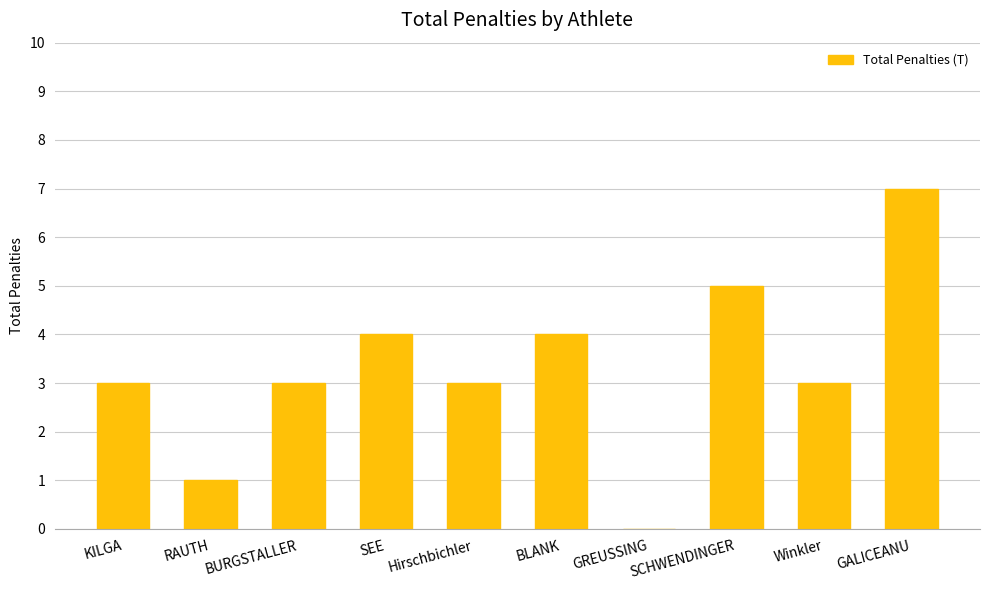

Reading right to left, list all the values displayed in this chart.

GALICEANU=7	Winkler=3	SCHWENDINGER=5	GREUSSING=0	BLANK=4	Hirschbichler=3	SEE=4	BURGSTALLER=3	RAUTH=1	KILGA=3